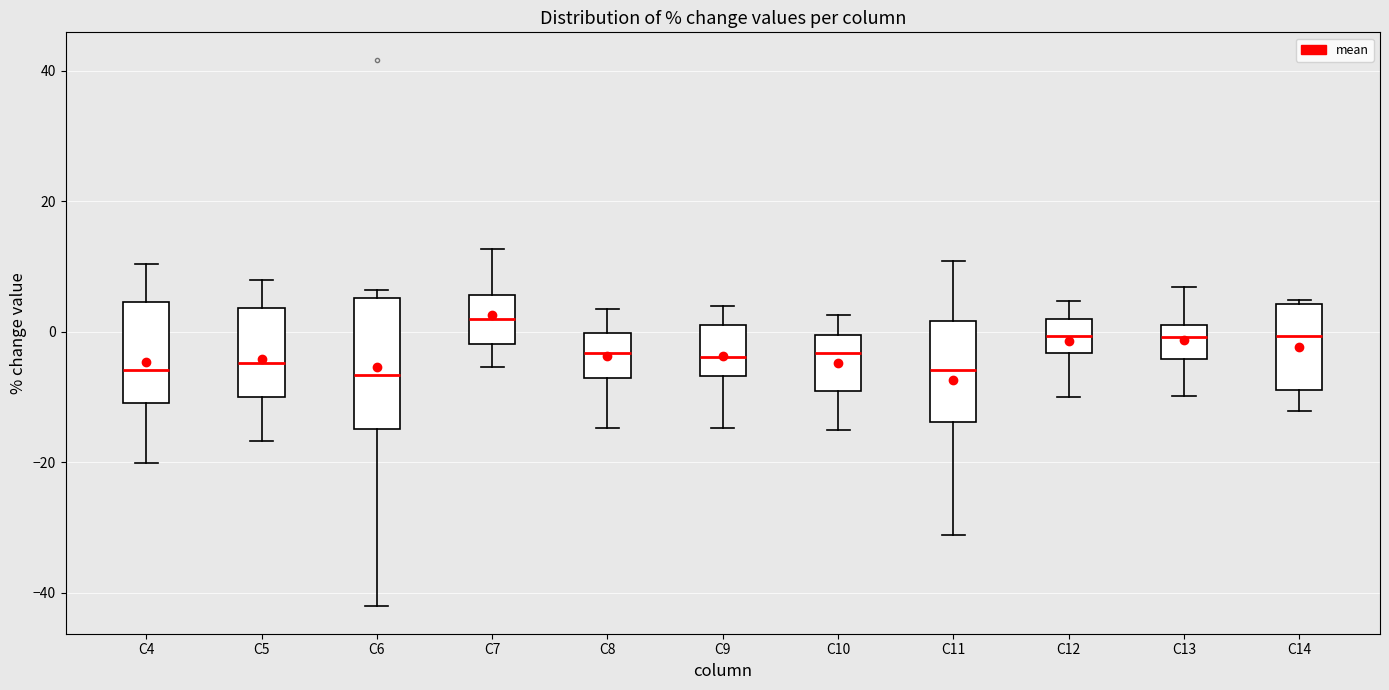

Where does the median line of the box for C6 sit on the y-axis? The values are not printed on the chart, so give them approximately, as read against the axis.

-6